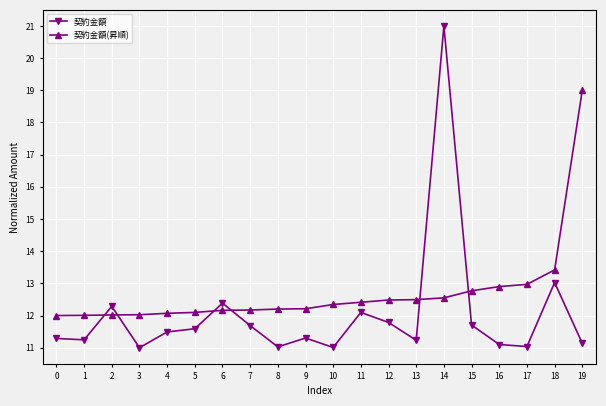

Which series has the largest total across all categories?

契約金額(昇順)